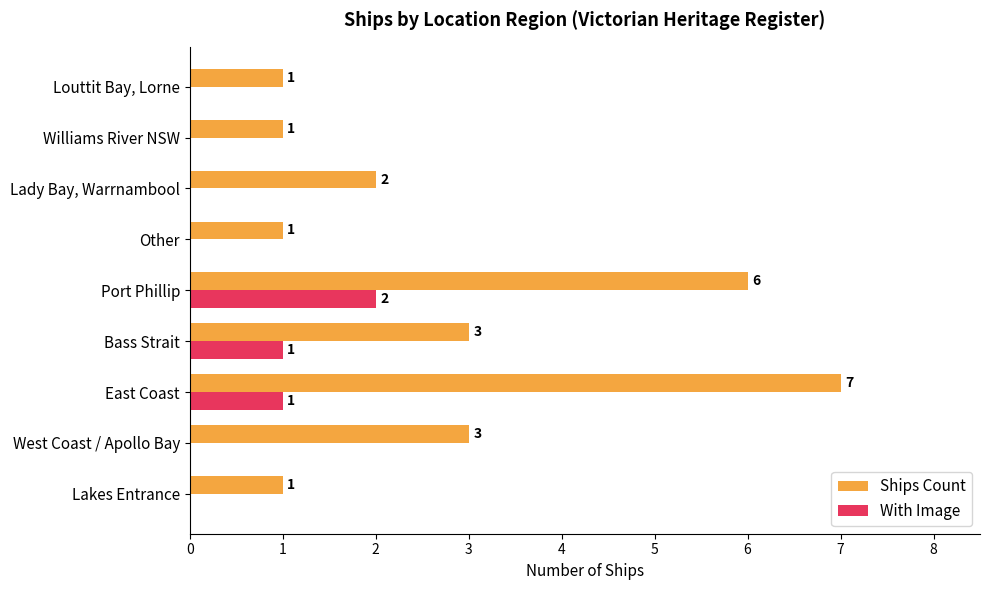

What is the approximate value of Ships Count at West Coast / Apollo Bay?

3